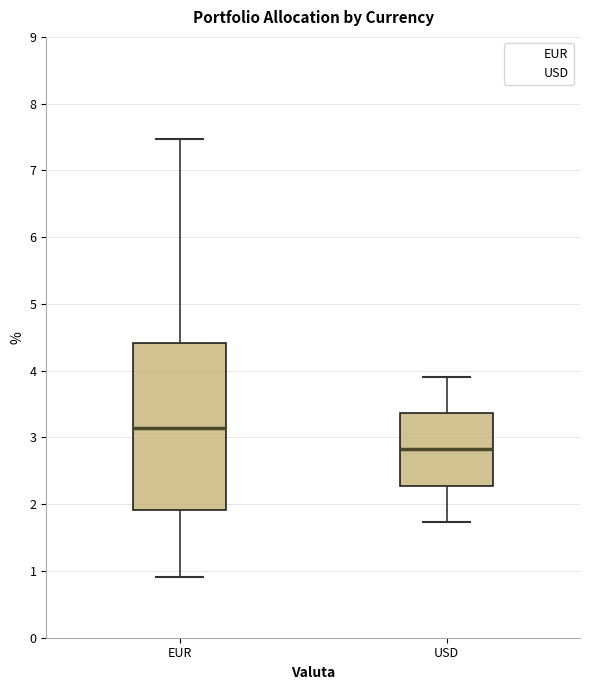

Reading left to right, transcribe this box plot: for each box, give where its median line is, the range the box spans, and where its two whiskers end, as read against the y-axis. The values are not printed on the chart, so give them approximately, as read against the axis.

EUR: median 3.1, box 1.9 to 4.4, whiskers 0.9 to 7.5
USD: median 2.8, box 2.3 to 3.4, whiskers 1.7 to 3.9